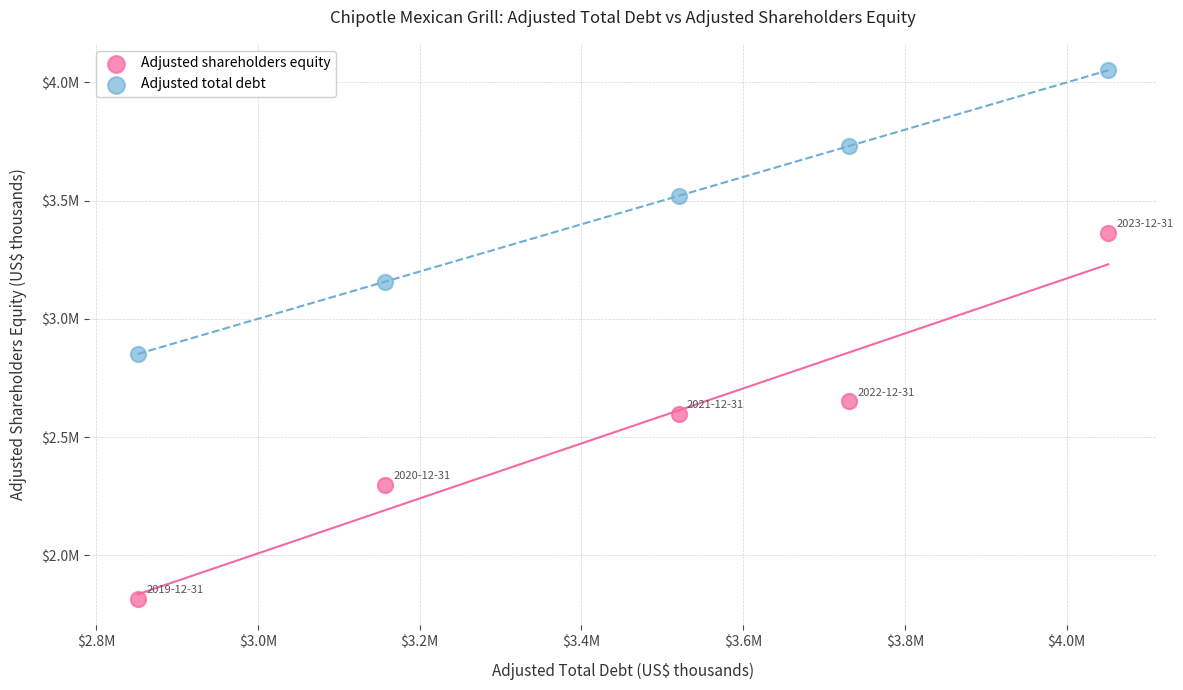

What are all the series names shown in the legend?

Adjusted shareholders equity, Adjusted total debt